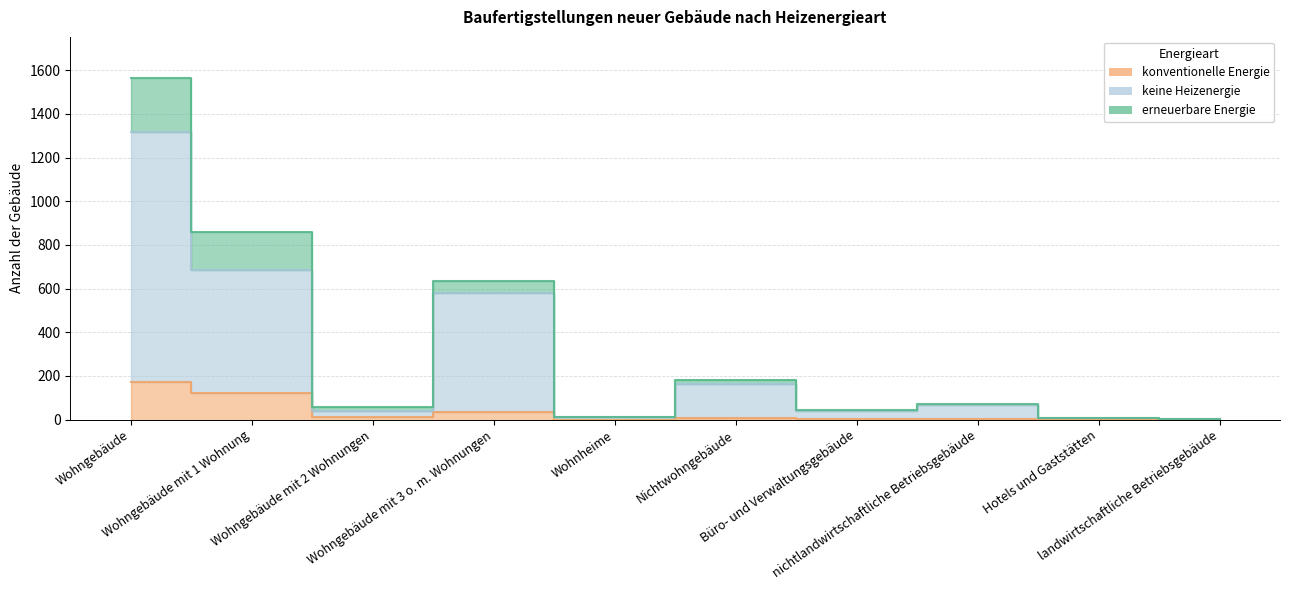

Does the chart have visible grid lines?

Yes